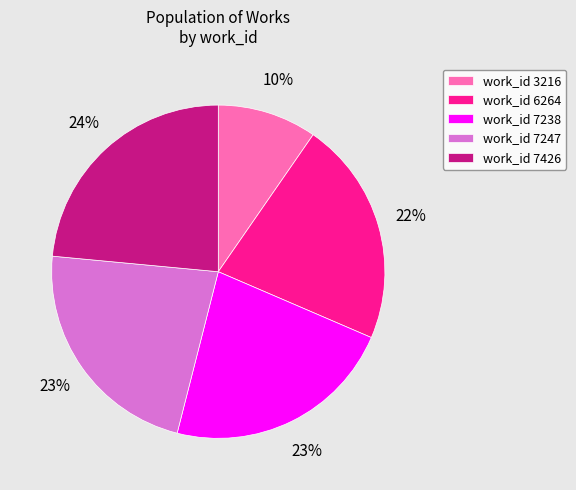

Approximately how many times larger is the value at work_id 7247 compared to work_id 7238?

1.0